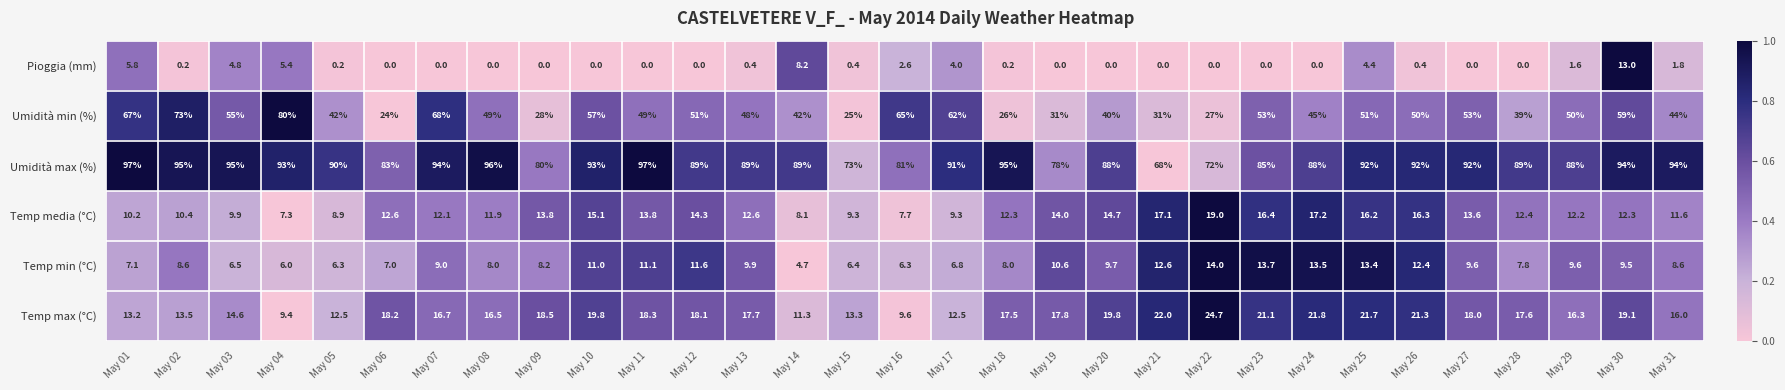

Is it true that Umidità min (%) equals 42.0 at May 14?

True